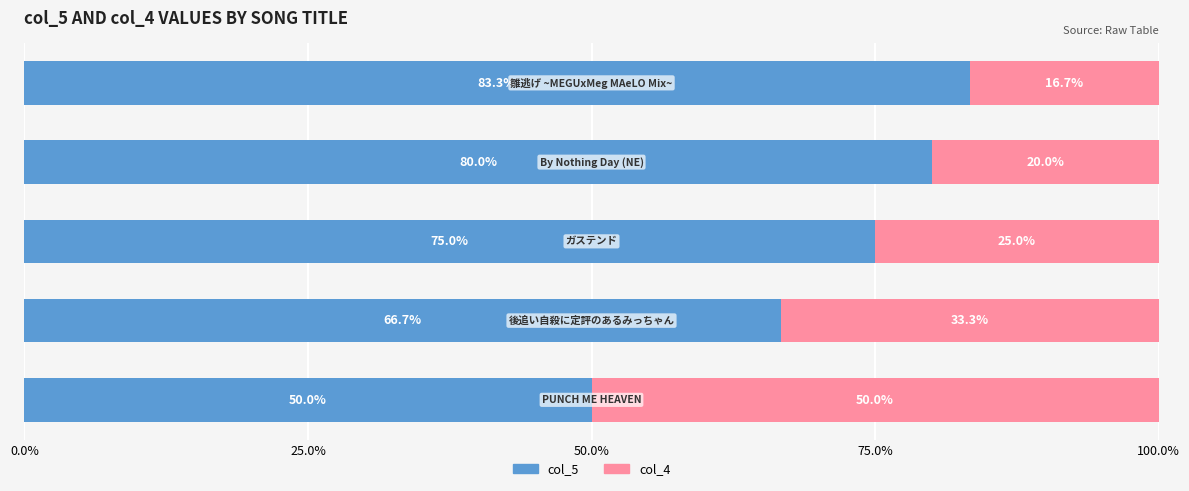

What is the minimum value for col_5?

50.0